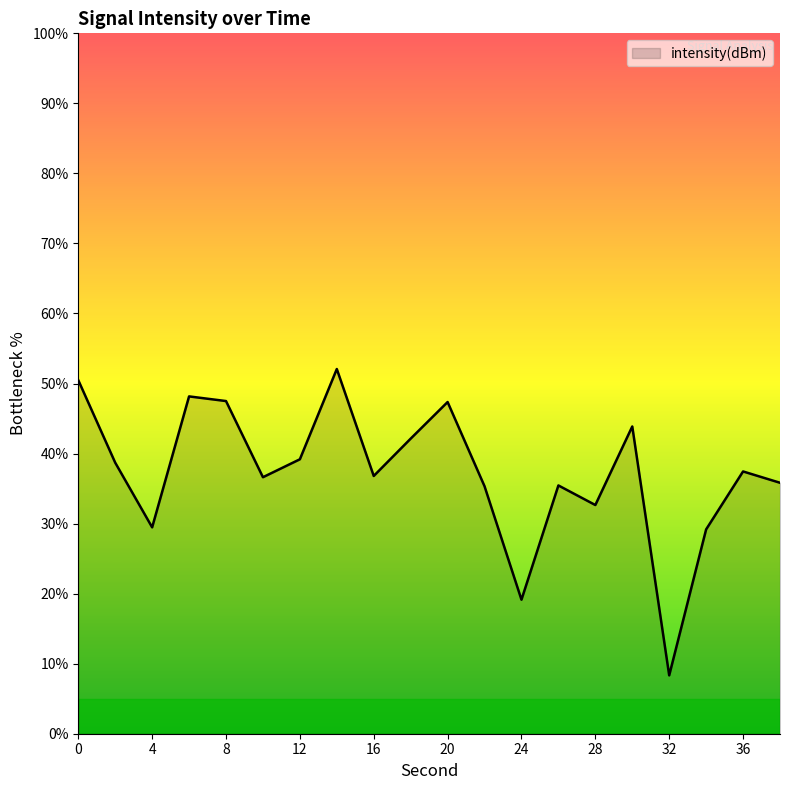

What is the difference between the maximum and minimum values?

43.7